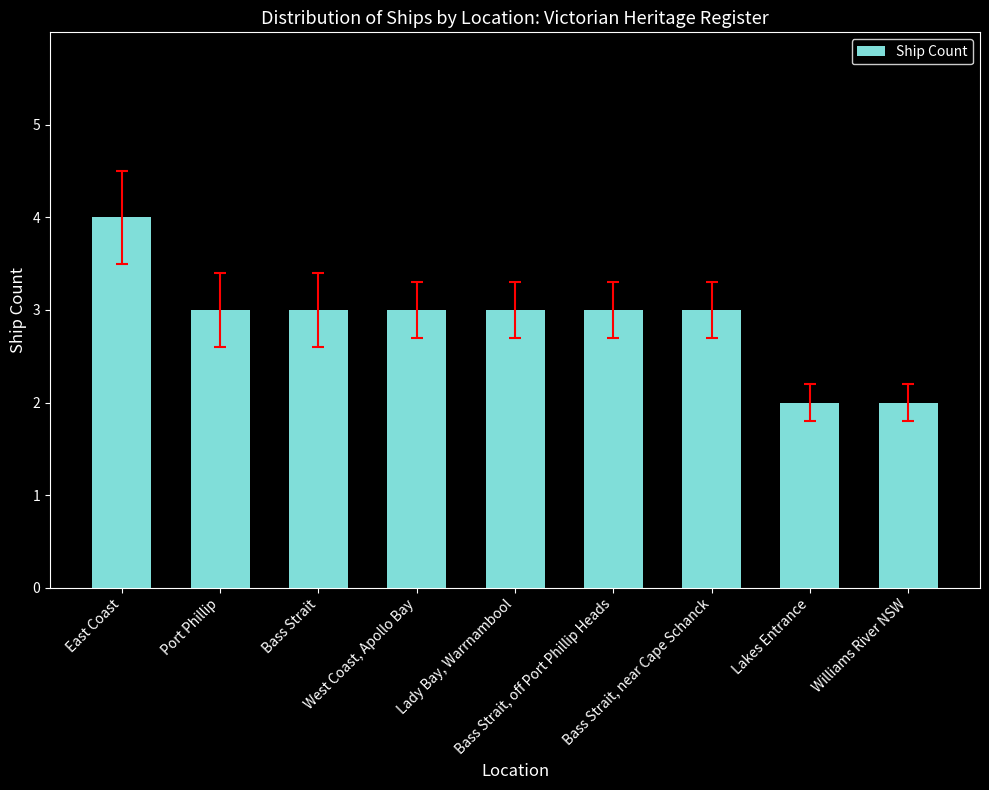

What is the difference between the maximum and minimum values?

2